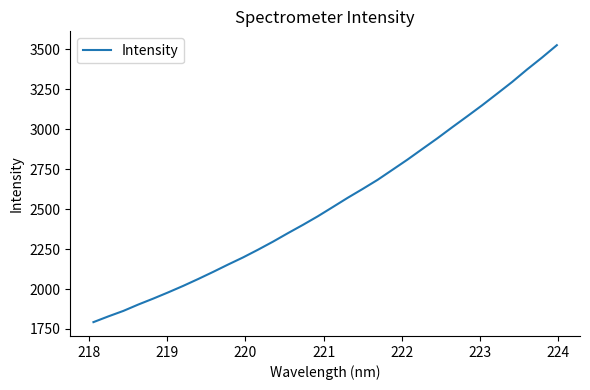

What is the difference between the maximum and minimum values?

1734.2